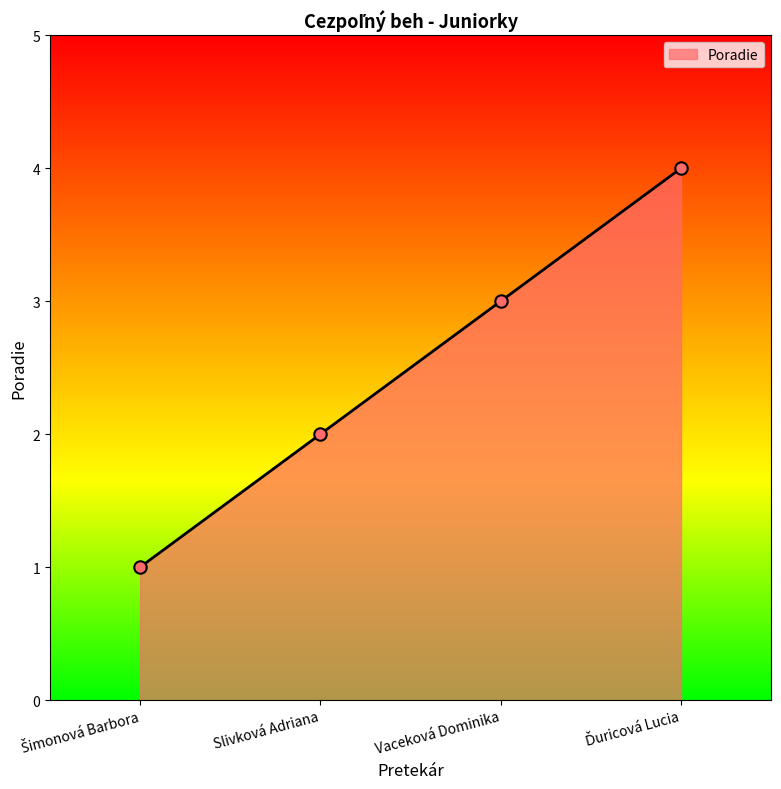

What is the change in value from Slivková Adriana to Vaceková Dominika?

+1